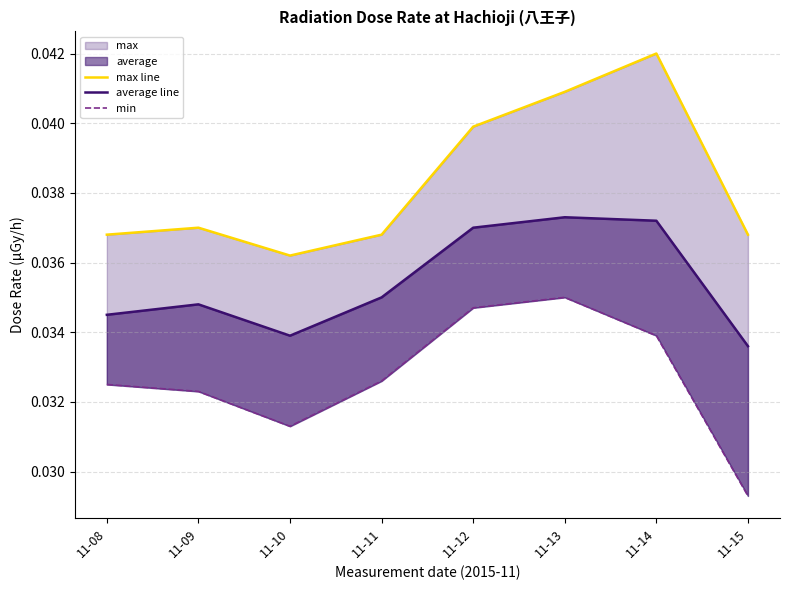

At which category does average line reach its first local valley?

11-10